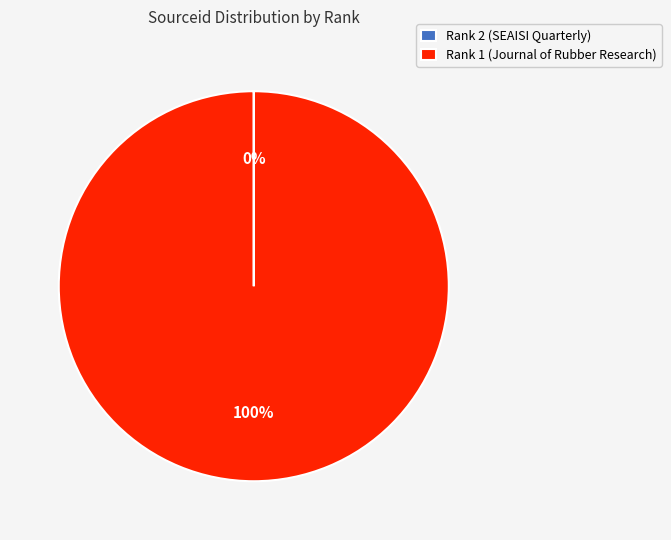

What is the majority slice?

Rank 1 (Journal of Rubber Research)